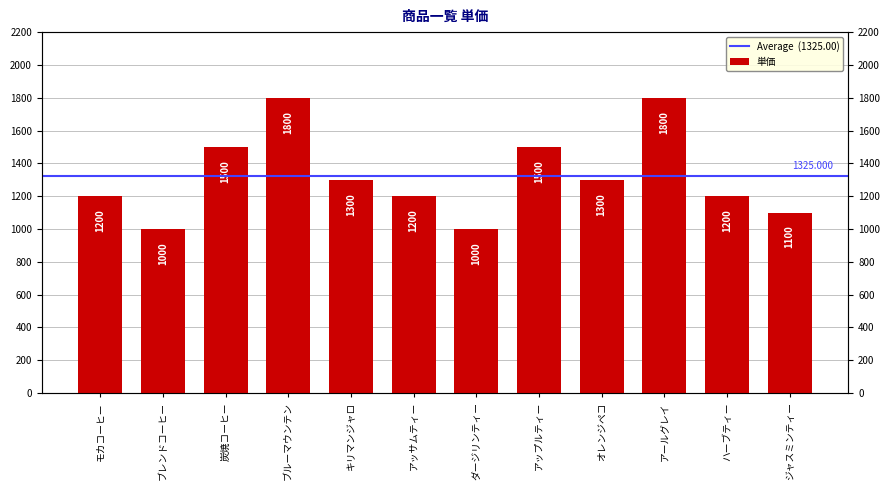

True or false: the data shows 1500 at 炭焼コーヒー.

True